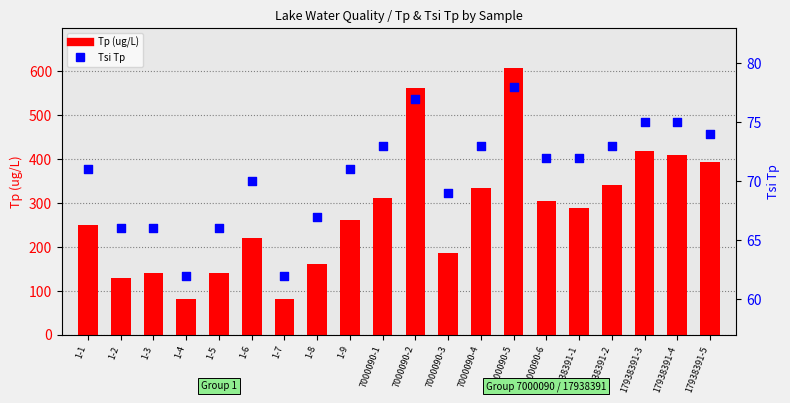

At how many categories does at least one series exceed 230?

12